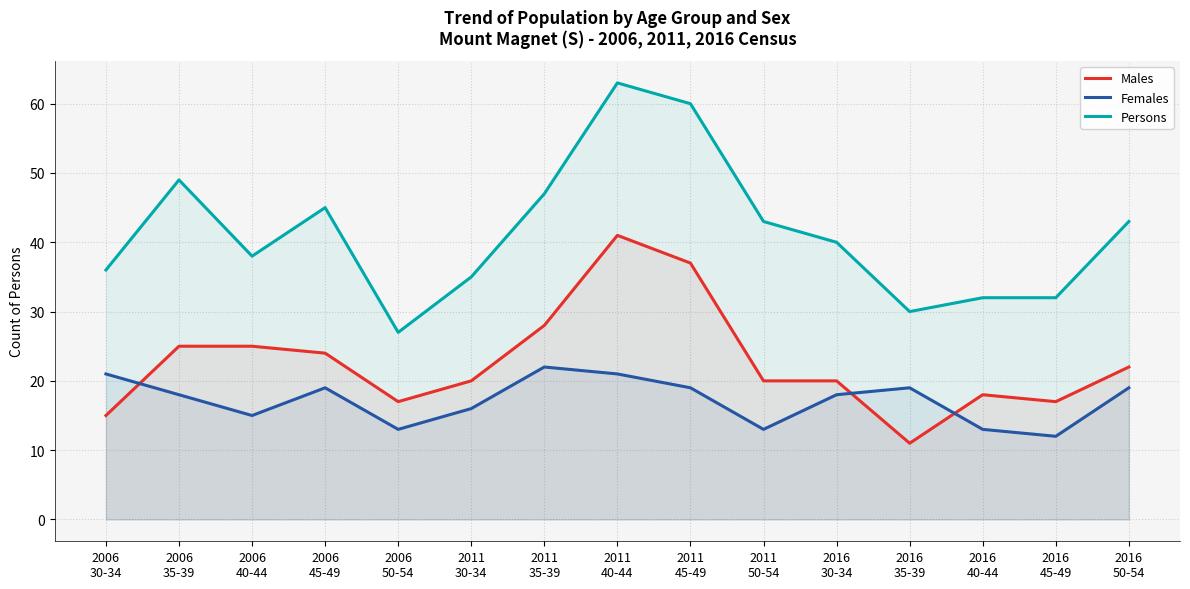

What is the label of the 5th point from the right?

2016
30-34